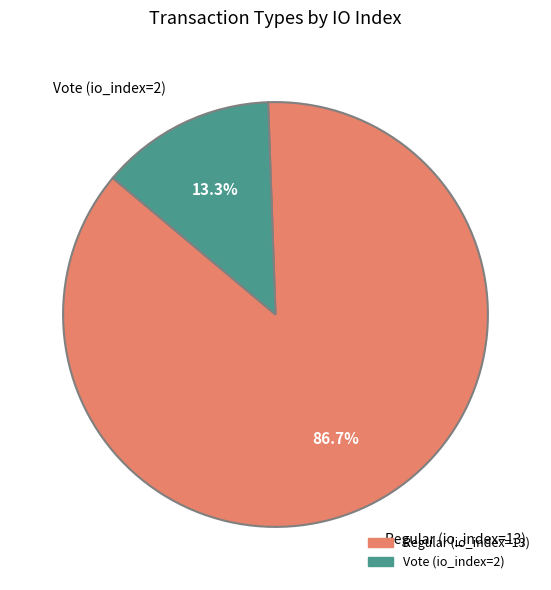

How many segments does this pie chart have?

2